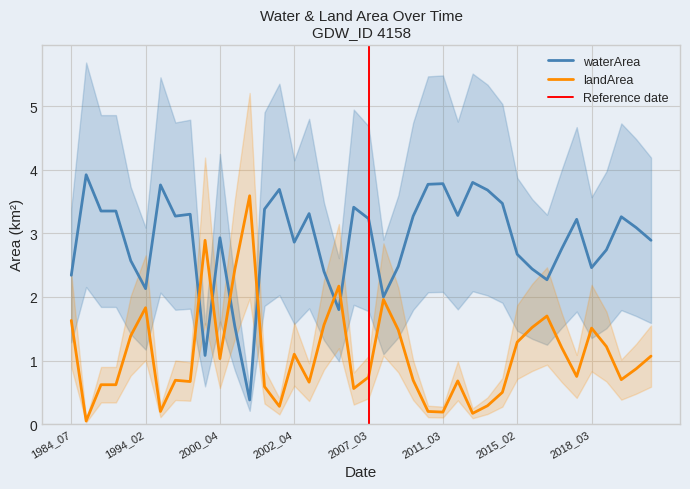

Which series changed the most between 2015_09 and 2018_05?

landArea